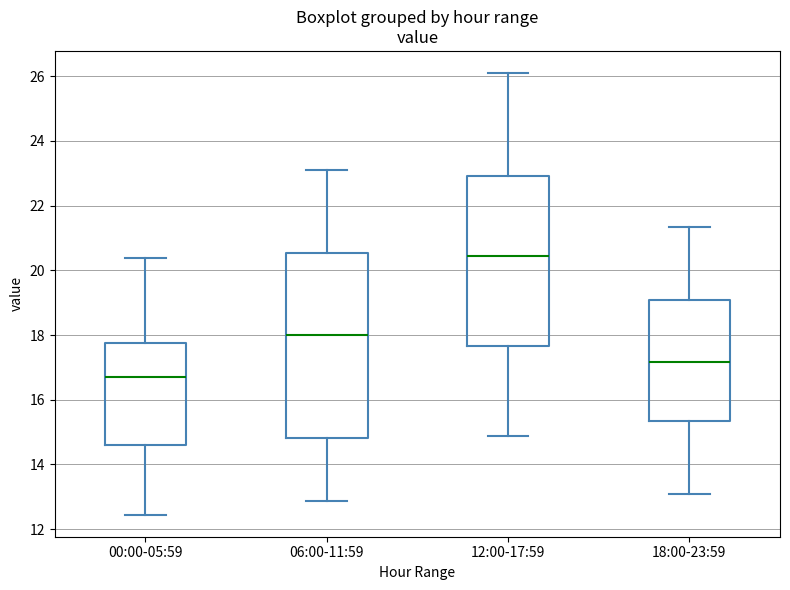

Comparing the boxes themselves (not the whiskers), which one is the tallest?

06:00-11:59